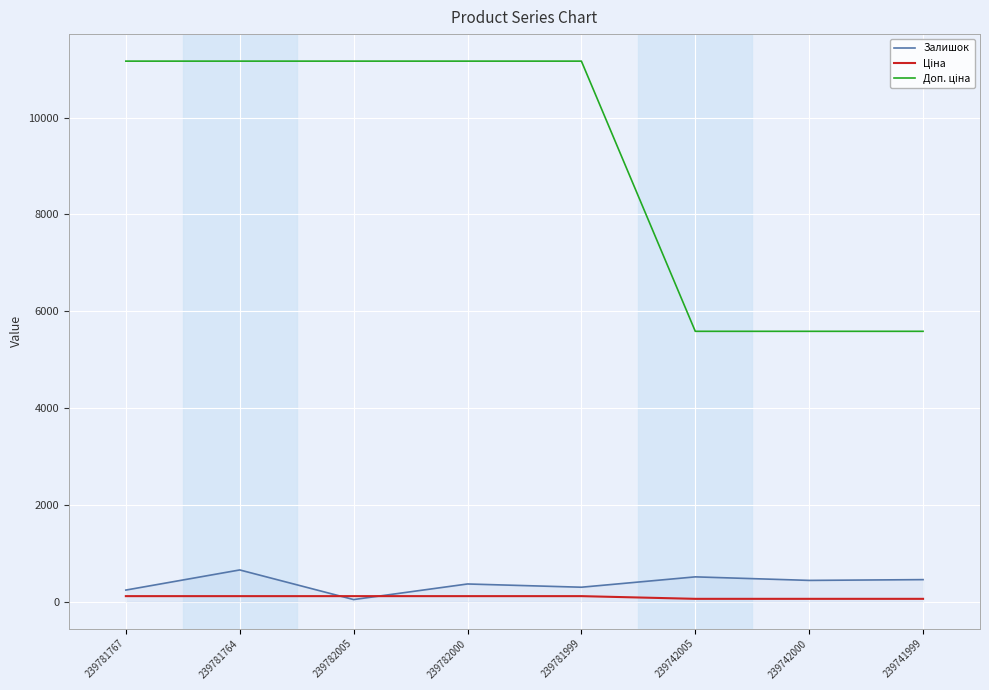

True or false: Залишок has a value of 653.0 at 239781764.

True